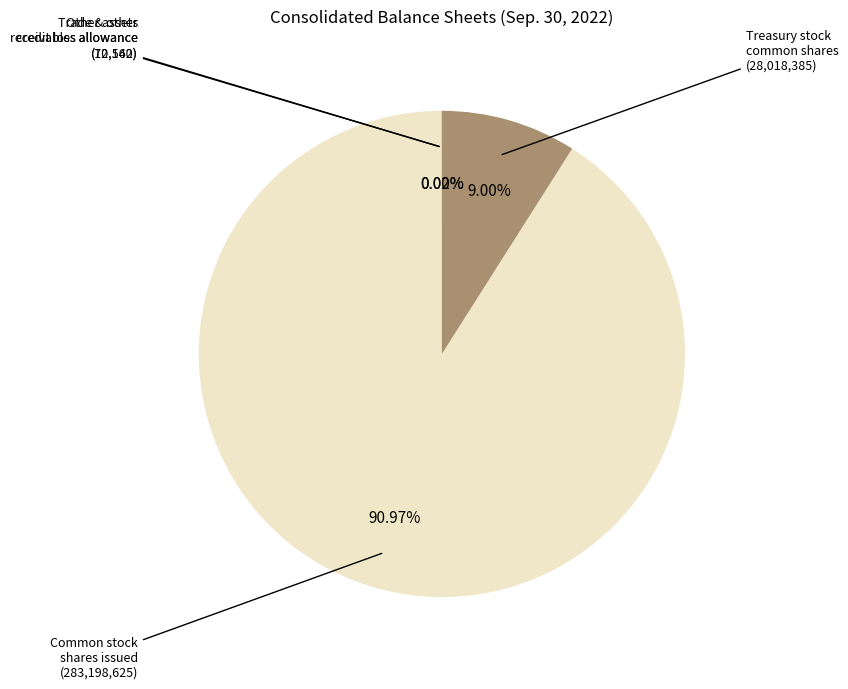

Is there any slice that represents more than half of the pie?

Yes